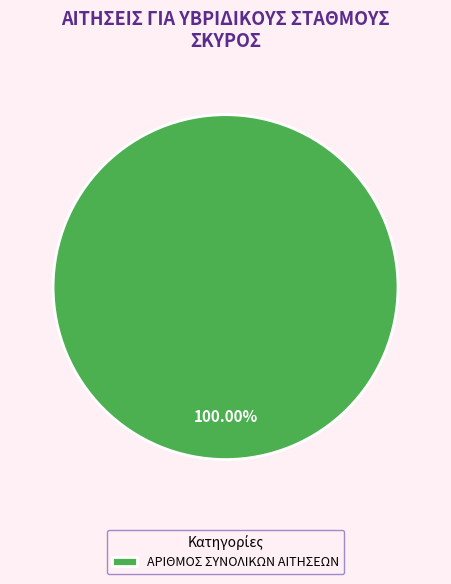

Does ΑΡΙΘΜΟΣ ΣΥΝΟΛΙΚΩΝ ΑΙΤΗΣΕΩΝ represent more than half of the total?

Yes